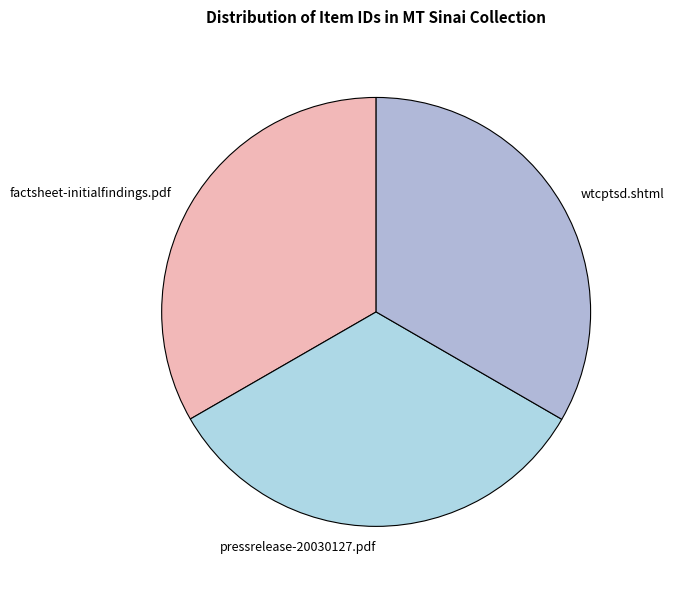

How many slices are in this pie chart?

3